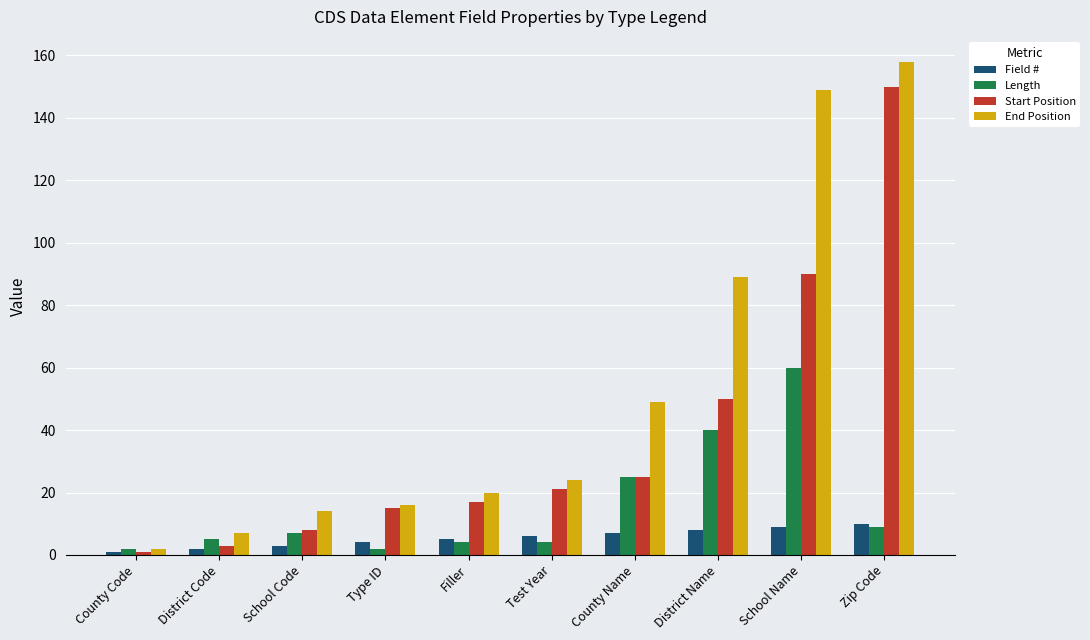

Which label corresponds to the largest value in the chart?

Zip Code